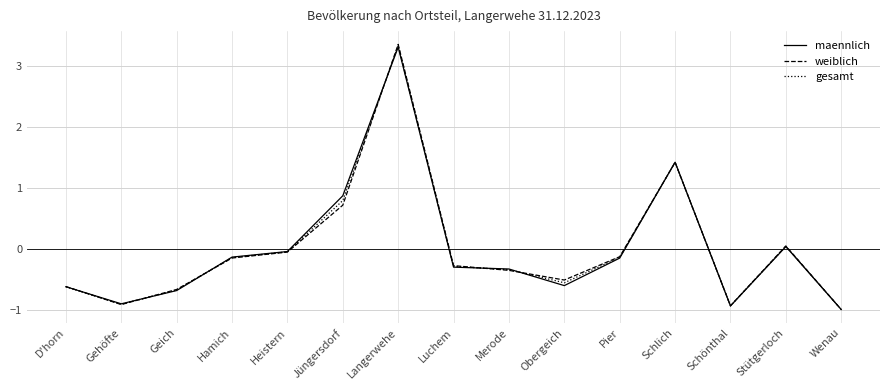

What position from the right is Luchem?

8